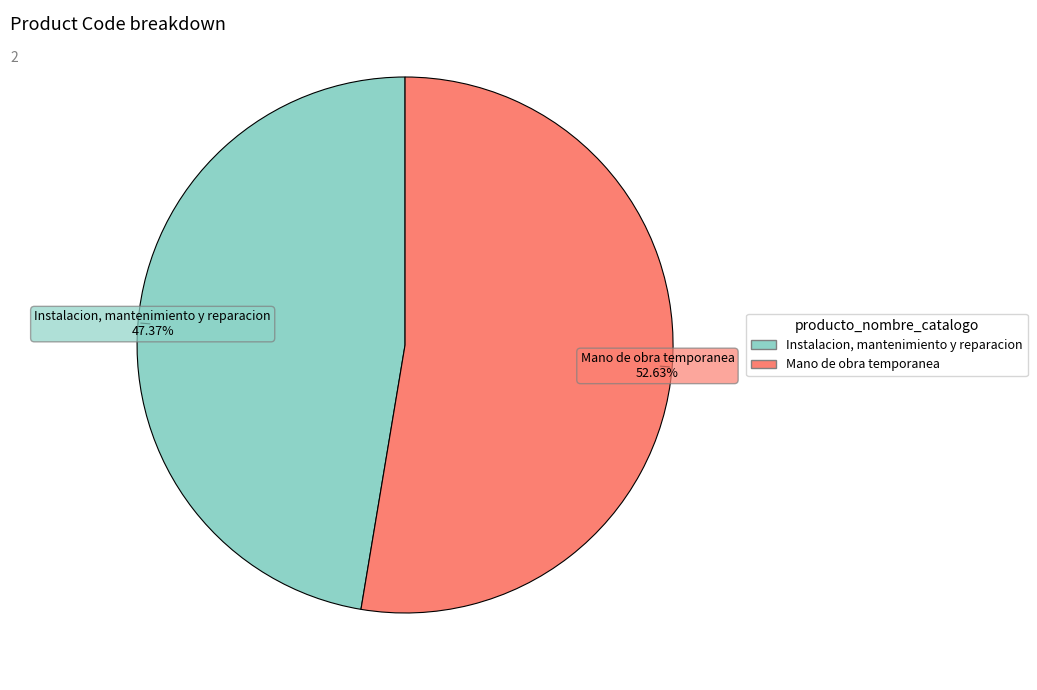

What is the smallest slice in the pie chart?

Instalacion, mantenimiento y reparacion